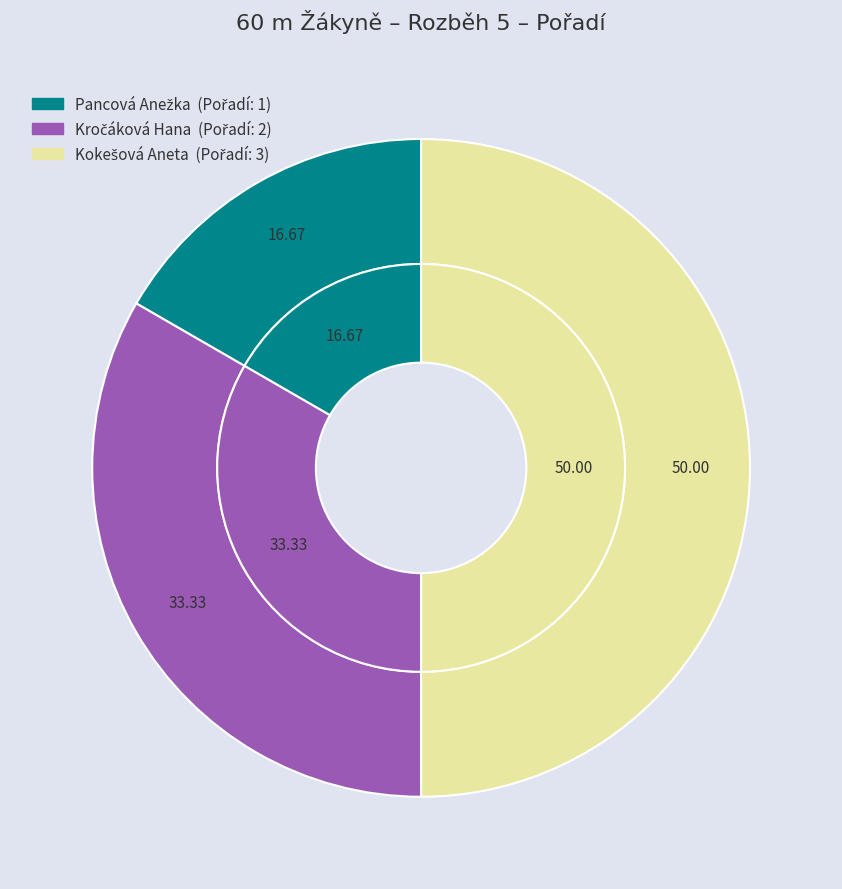

What percentage is the Kokešová Aneta slice, to the nearest percent?

50%